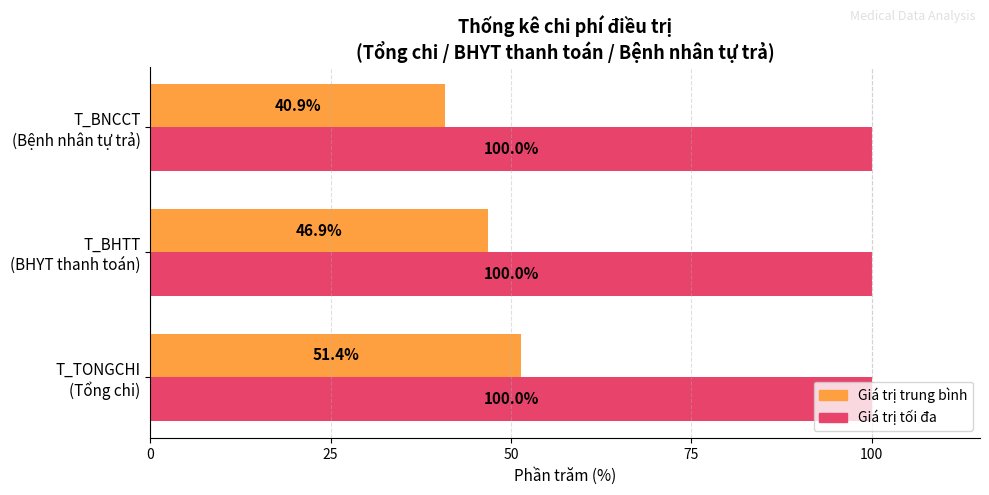

What is the highest value of the Giá trị tối đa series?

100.0